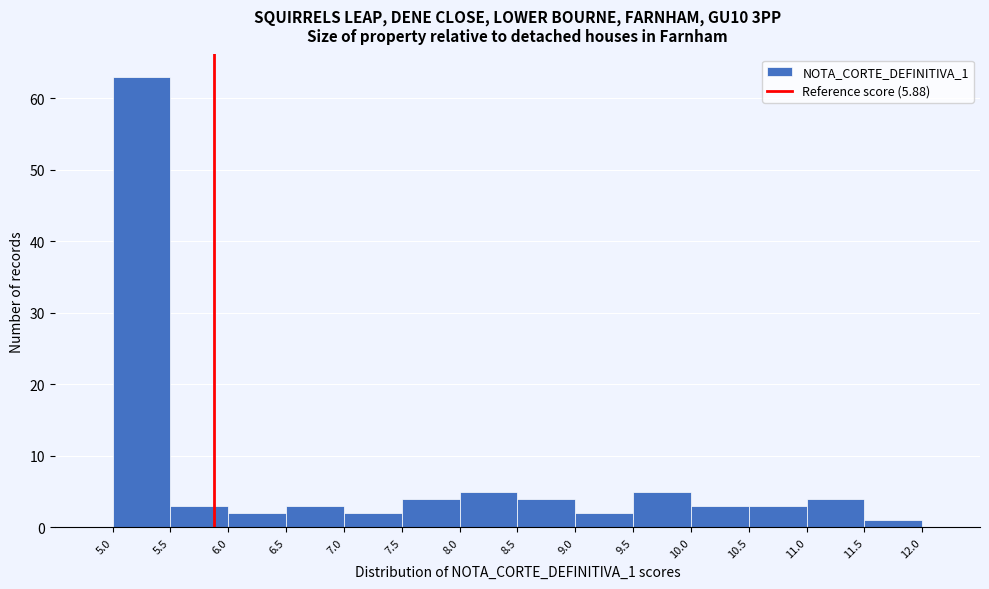

Over which range of the x-axis is the bar tallest?

5.0 to 5.5